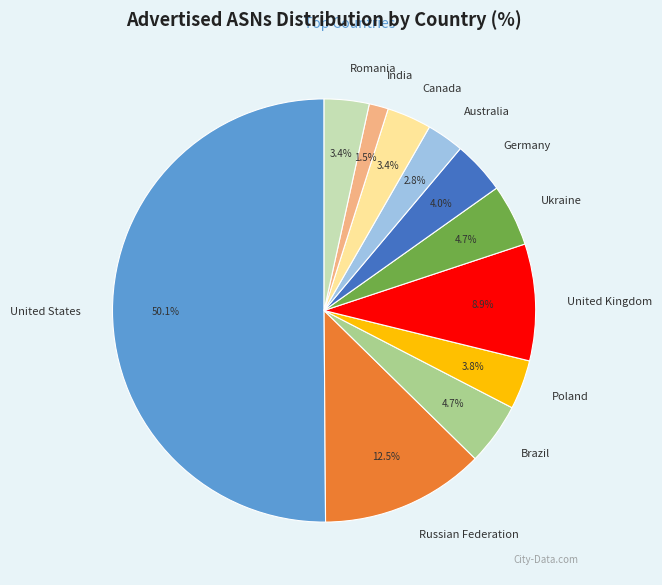

How many slices are in this pie chart?

11